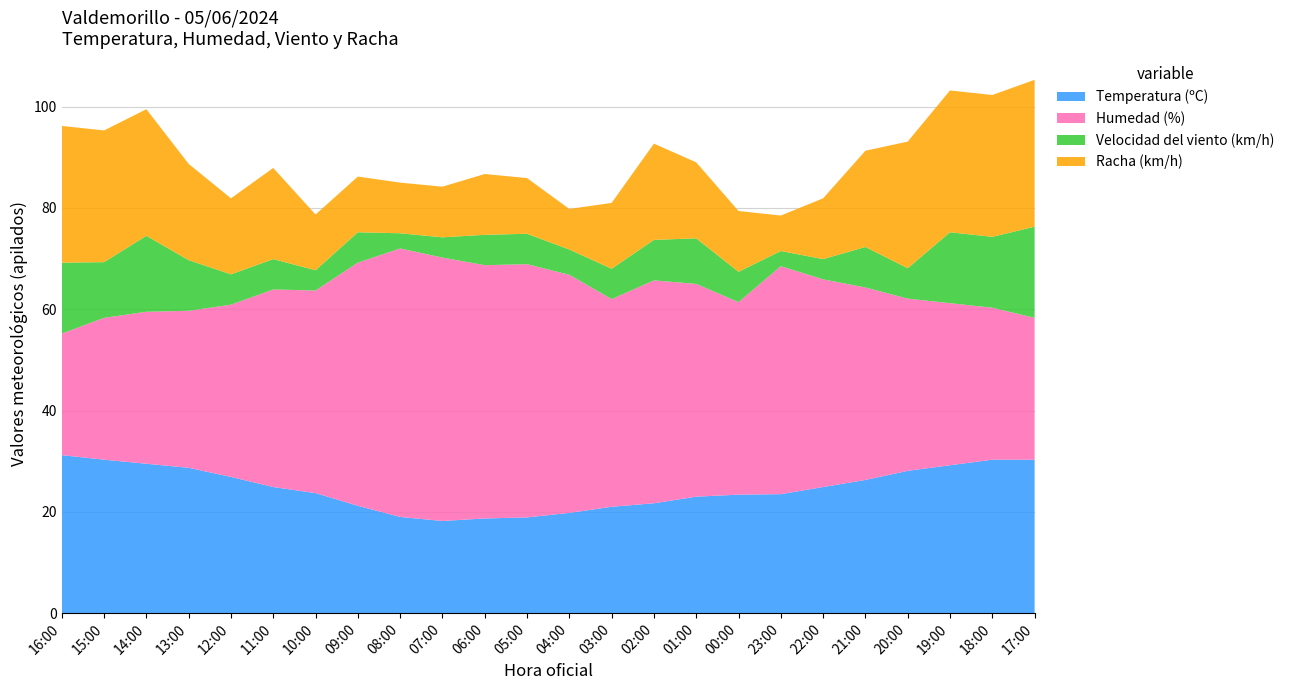

Reading right to left, extract all data points from this chart.

Temperatura (ºC): 17:00=30.3	18:00=30.3	19:00=29.2	20:00=28.1	21:00=26.3	22:00=24.9	23:00=23.5	00:00=23.4	01:00=23.0	02:00=21.7	03:00=21.0	04:00=19.8	05:00=18.9	06:00=18.7	07:00=18.2	08:00=19.0	09:00=21.2	10:00=23.7	11:00=24.9	12:00=26.9	13:00=28.7	14:00=29.5	15:00=30.3	16:00=31.2
Humedad (%): 17:00=28.0	18:00=30.0	19:00=32.0	20:00=34.0	21:00=38.0	22:00=41.0	23:00=45.0	00:00=38.0	01:00=42.0	02:00=44.0	03:00=41.0	04:00=47.0	05:00=50.0	06:00=50.0	07:00=52.0	08:00=53.0	09:00=48.0	10:00=40.0	11:00=39.0	12:00=34.0	13:00=31.0	14:00=30.0	15:00=28.0	16:00=24.0
Velocidad del viento (km/h): 17:00=18.0	18:00=14.0	19:00=14.0	20:00=6.0	21:00=8.0	22:00=4.0	23:00=3.0	00:00=6.0	01:00=9.0	02:00=8.0	03:00=6.0	04:00=5.0	05:00=6.0	06:00=6.0	07:00=4.0	08:00=3.0	09:00=6.0	10:00=4.0	11:00=6.0	12:00=6.0	13:00=10.0	14:00=15.0	15:00=11.0	16:00=14.0
Racha (km/h): 17:00=29.0	18:00=28.0	19:00=28.0	20:00=25.0	21:00=19.0	22:00=12.0	23:00=7.0	00:00=12.0	01:00=15.0	02:00=19.0	03:00=13.0	04:00=8.0	05:00=11.0	06:00=12.0	07:00=10.0	08:00=10.0	09:00=11.0	10:00=11.0	11:00=18.0	12:00=15.0	13:00=19.0	14:00=25.0	15:00=26.0	16:00=27.0